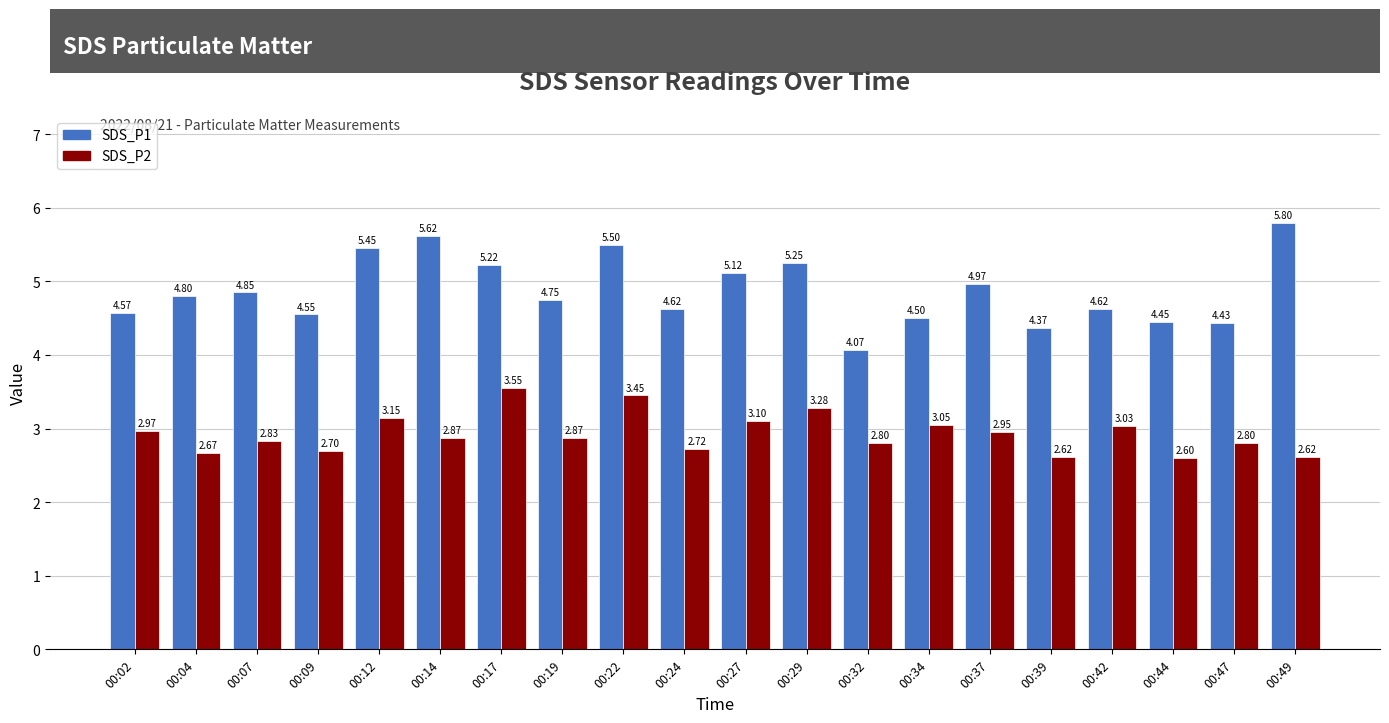

What is the spread (max minus min) of values at 00:42?

1.6